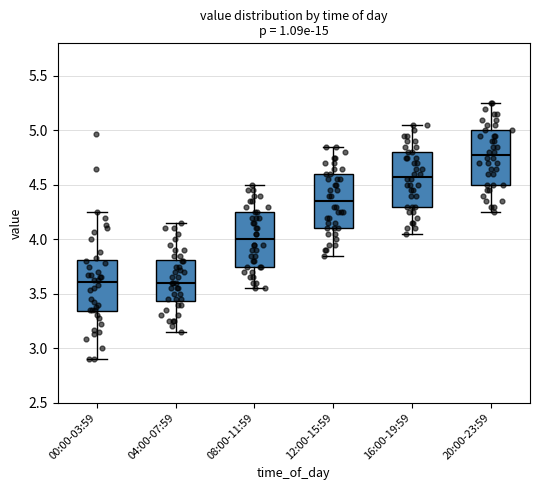

Where is the lower edge of the box for 00:00-03:59 on the y-axis? The values are not printed on the chart, so give them approximately, as read against the axis.

3.35